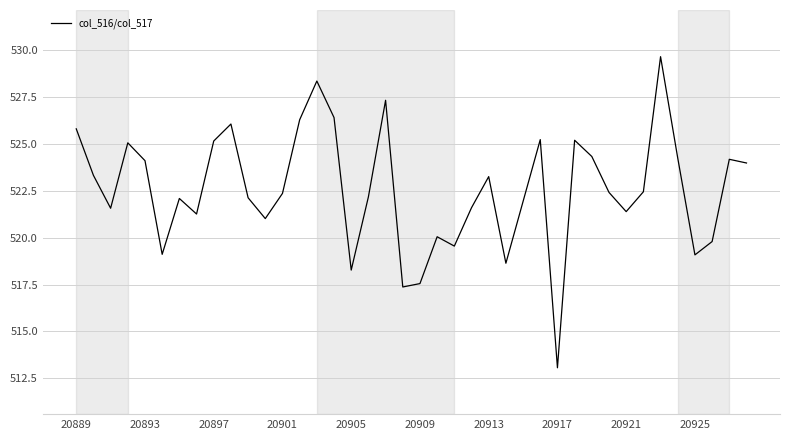

How many interior local valleys (lower than both neighbors) does the data have?

11